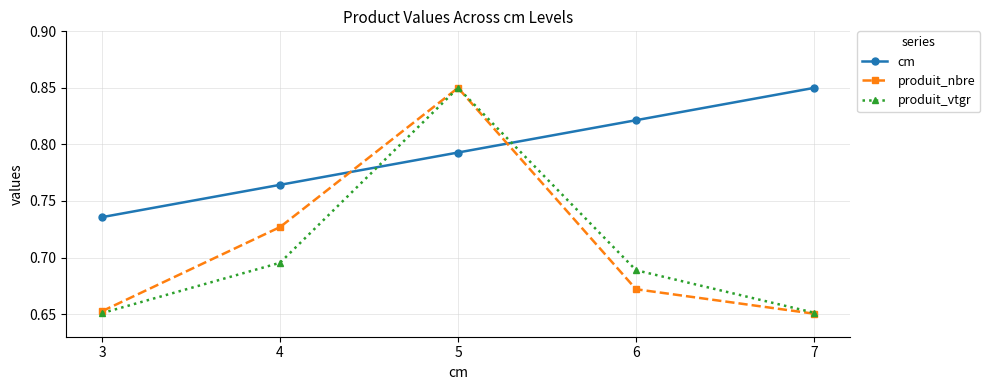

How many series are shown in this chart?

3